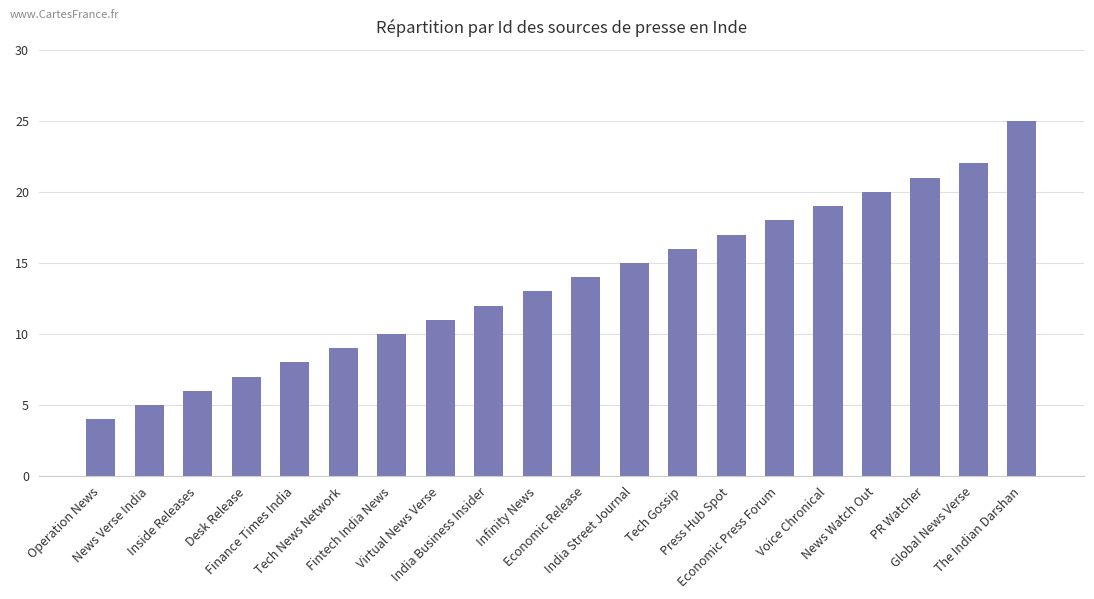

What is the average value?

14